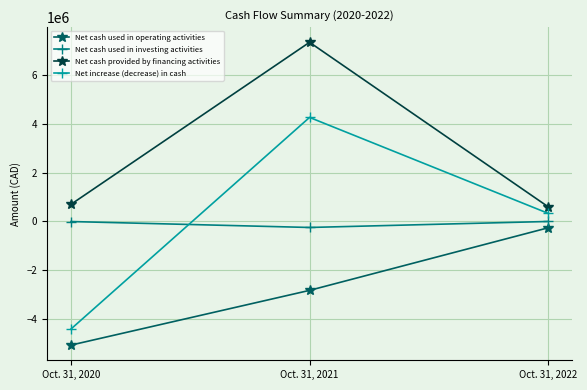

Which series has the largest total across all categories?

Net cash provided by financing activities